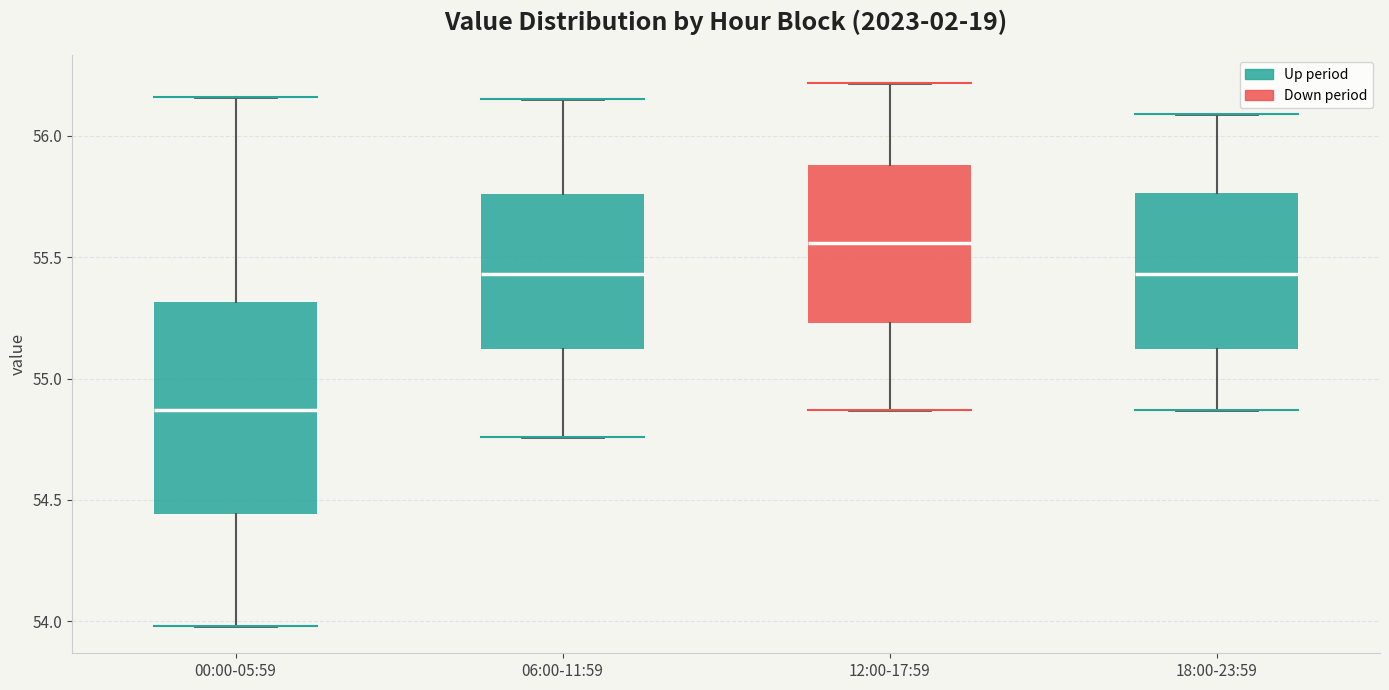

Where is the upper edge of the box for 00:00-05:59 on the y-axis? The values are not printed on the chart, so give them approximately, as read against the axis.

55.30